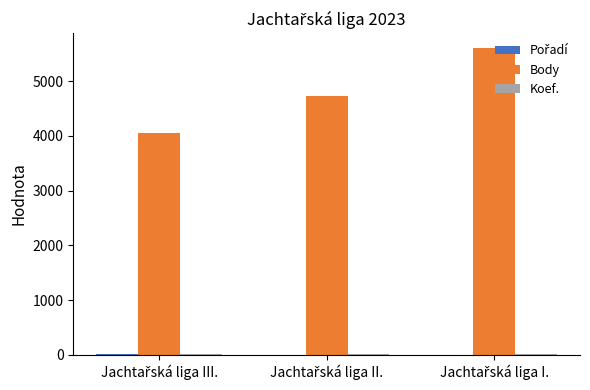

What is the maximum value shown in the chart?

5600